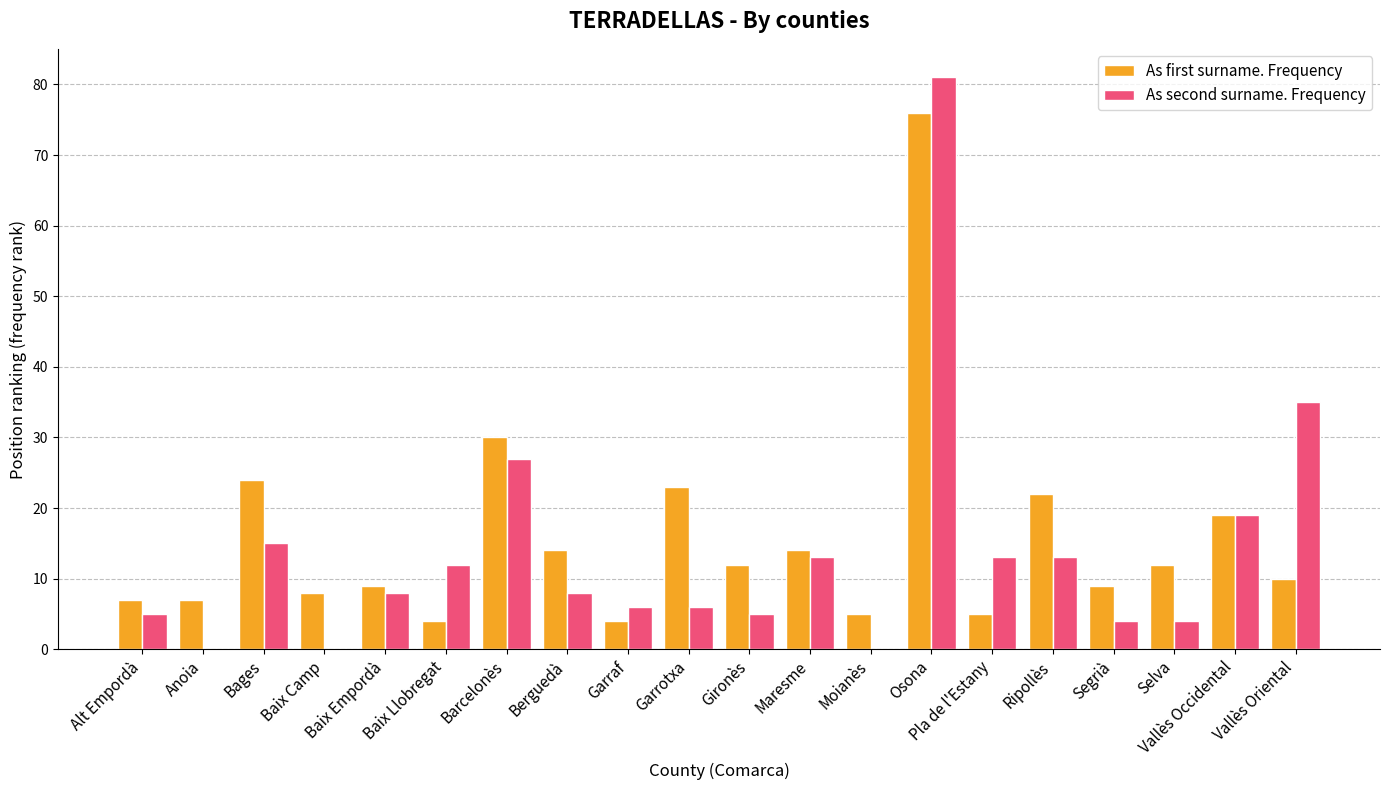

Are the bars grouped side by side (vs. stacked)?

Yes